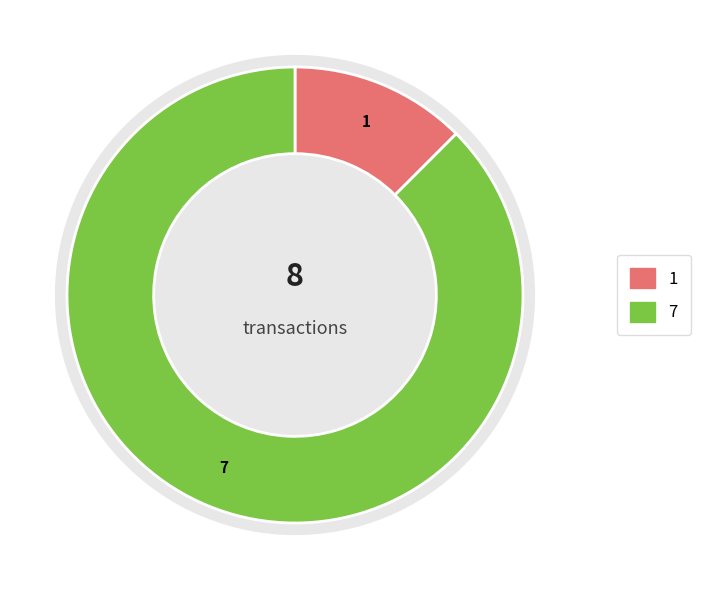

Count the number of slices in the pie.

2